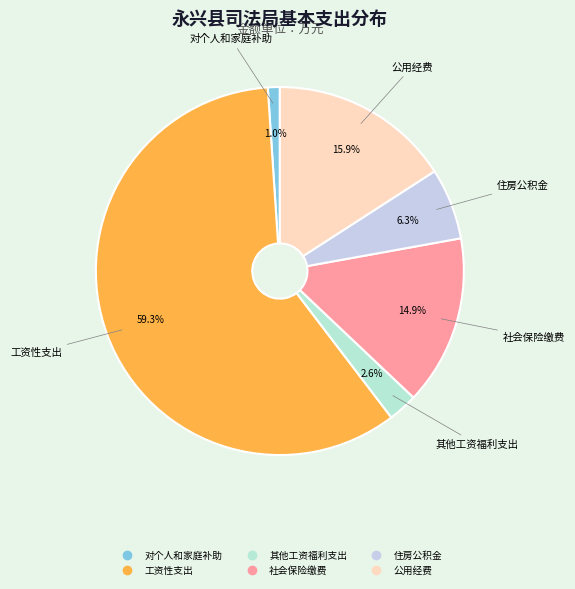

Which category accounts for the majority?

工资性支出